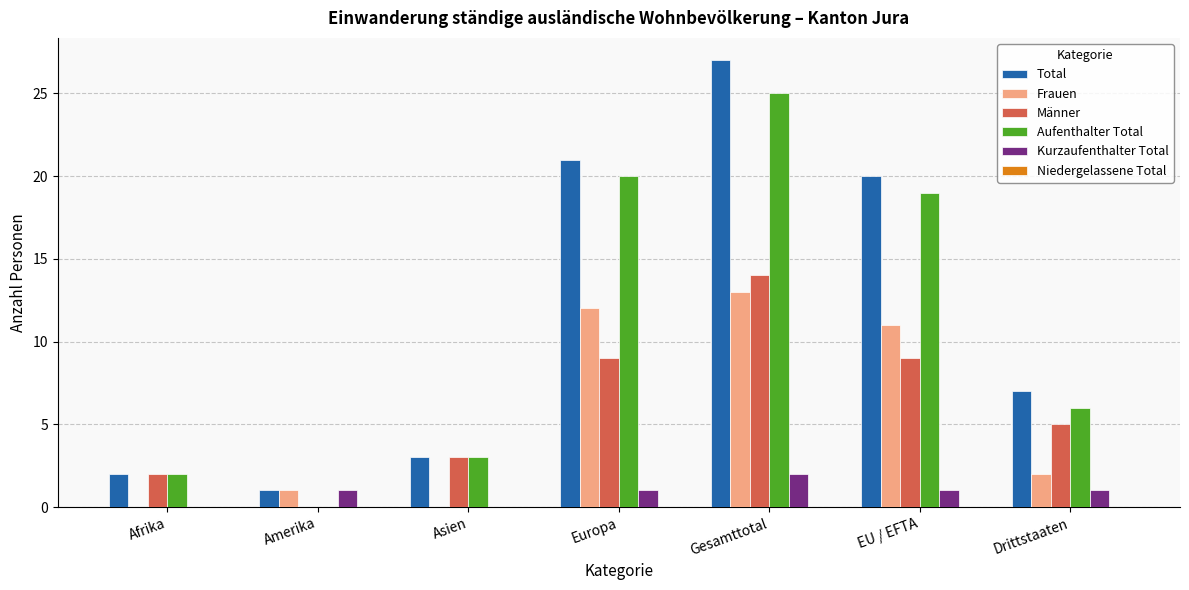

How many data points does each series have?

7